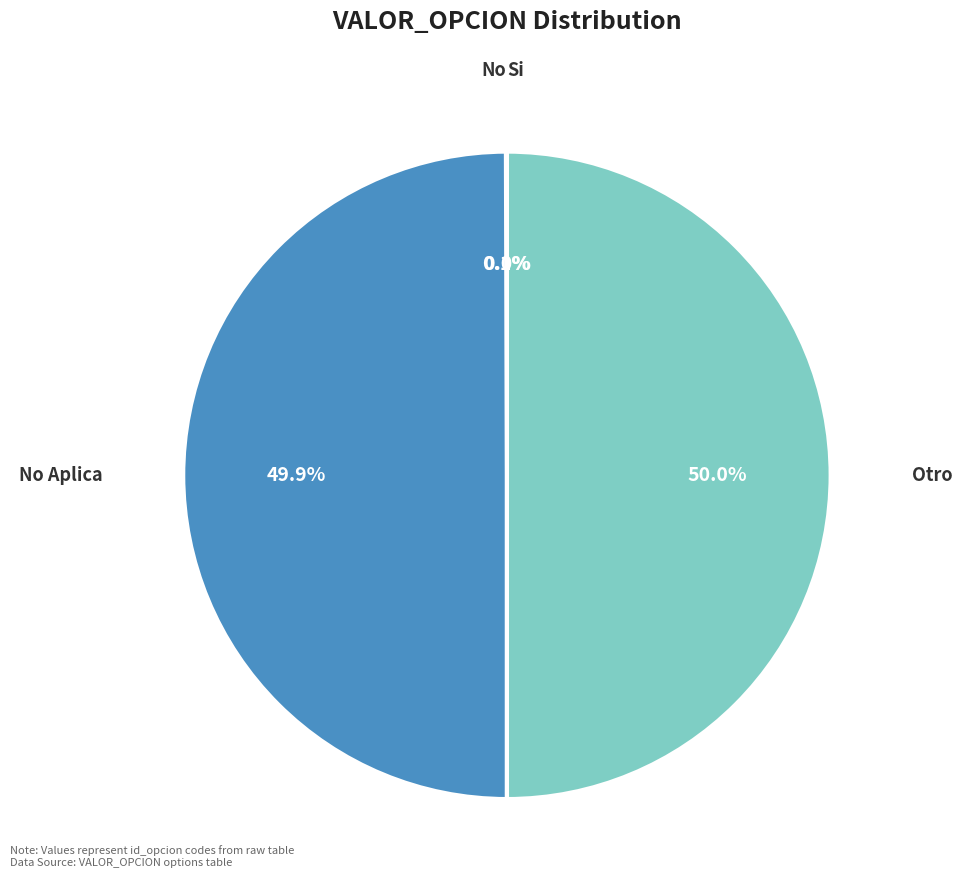

Is it true that Otro is 50% of the pie?

True